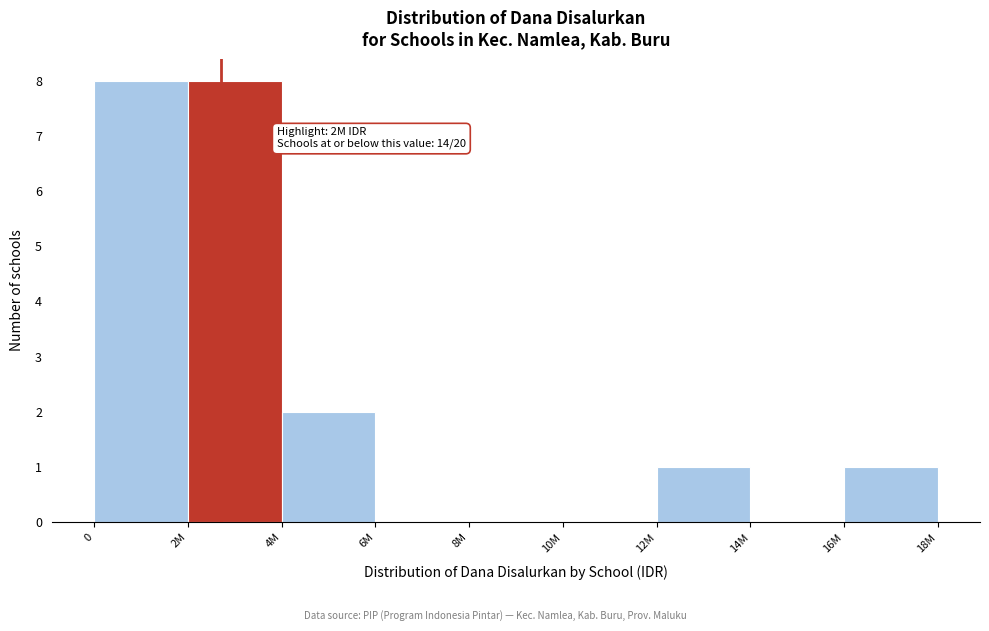

Reading left to right, transcribe all the data shown in this chart.

0=8	2M=8	4M=2	6M=0	8M=0	10M=0	12M=1	14M=0	16M=1